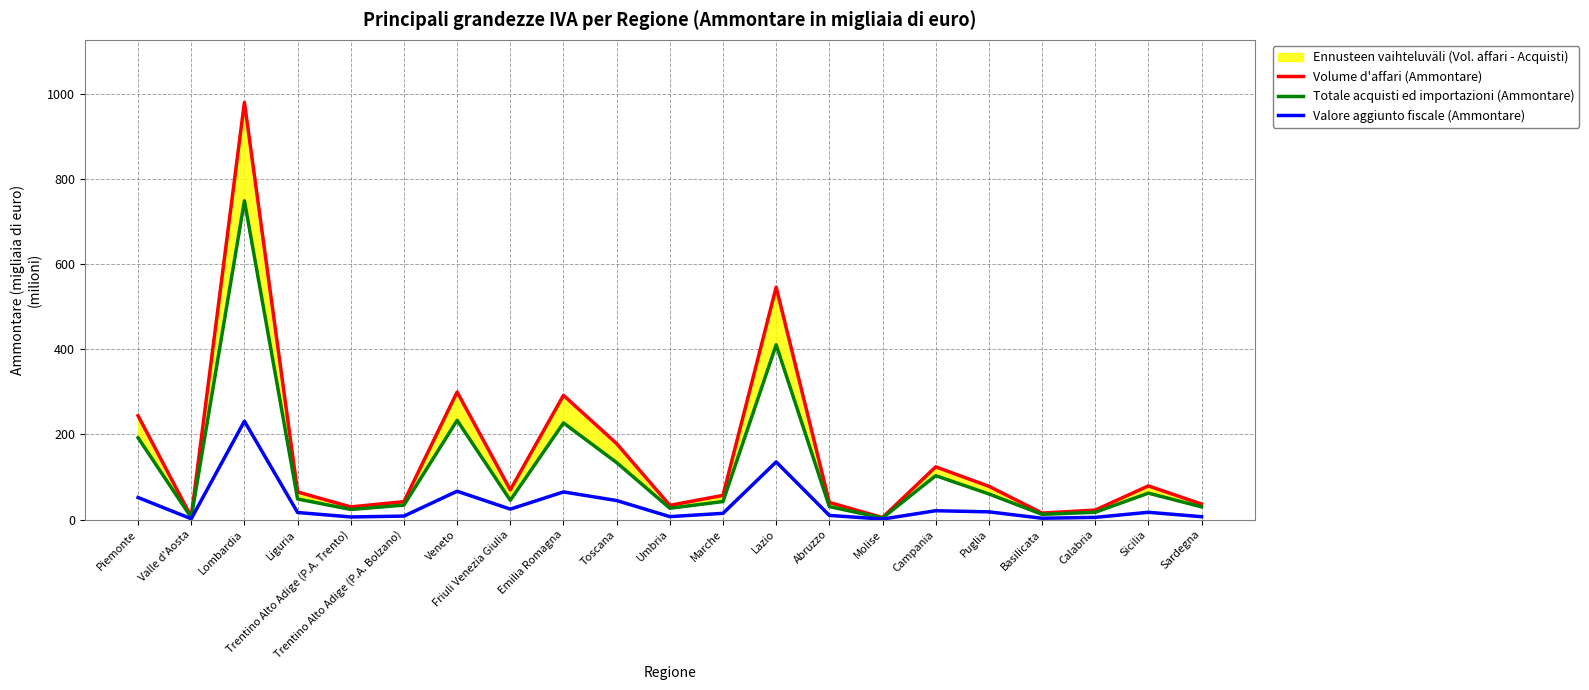

The value of Volume d'affari (Ammontare) at Campania is 123.7. True or false?

True